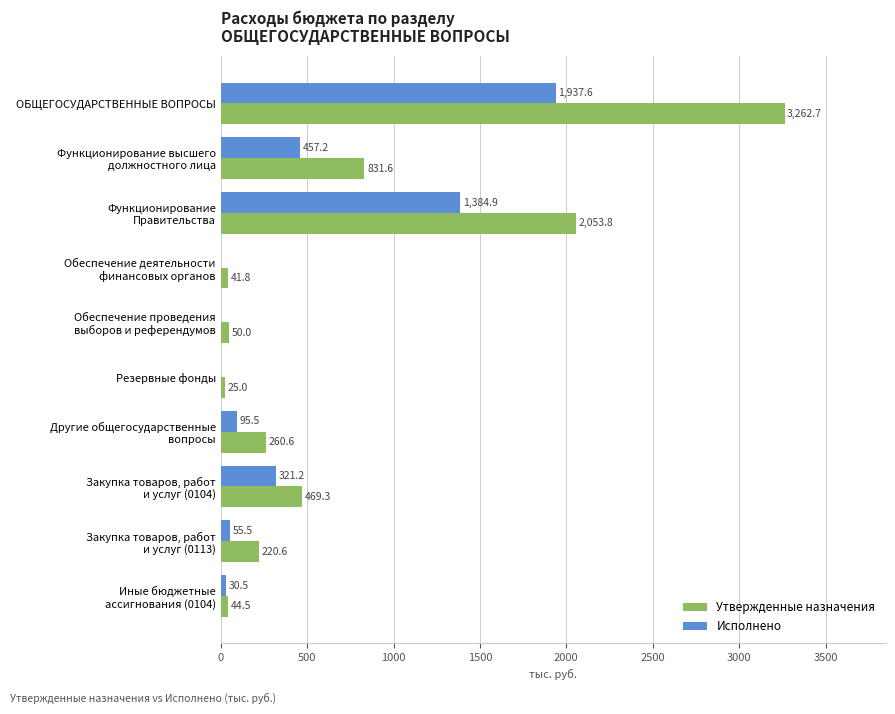

At which category is the sum across all series the highest?

ОБЩЕГОСУДАРСТВЕННЫЕ ВОПРОСЫ